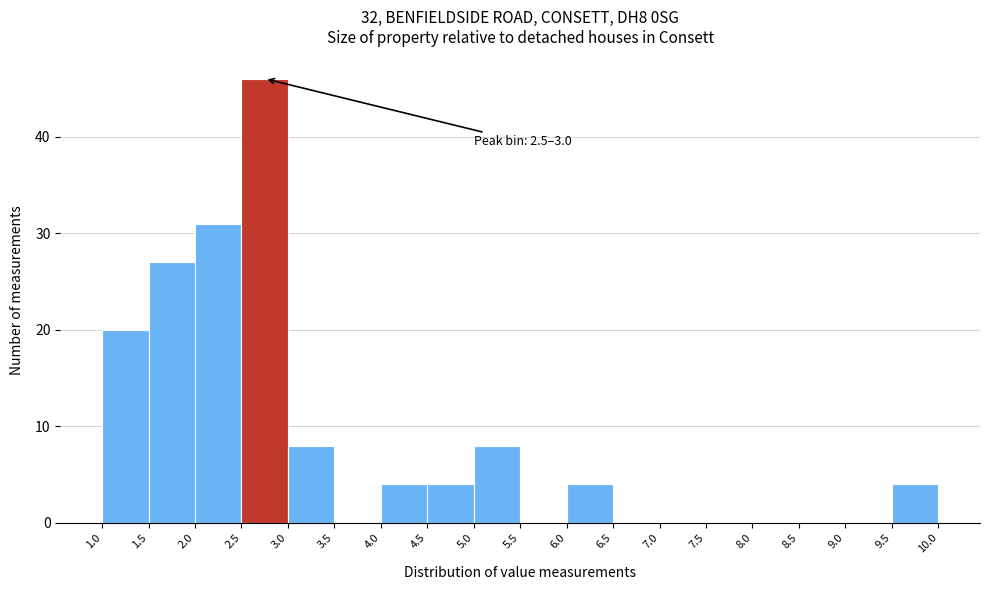

Over which range of the x-axis is the bar tallest?

2.5 to 3.0